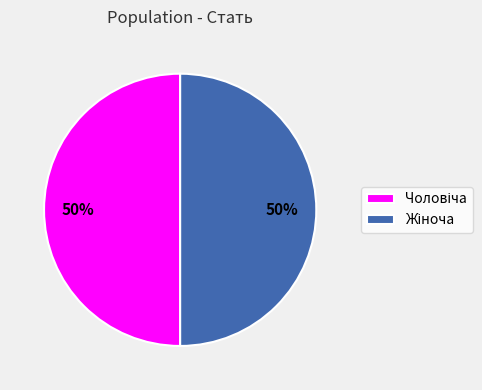

To the nearest percent, what is the average slice percentage?

50%